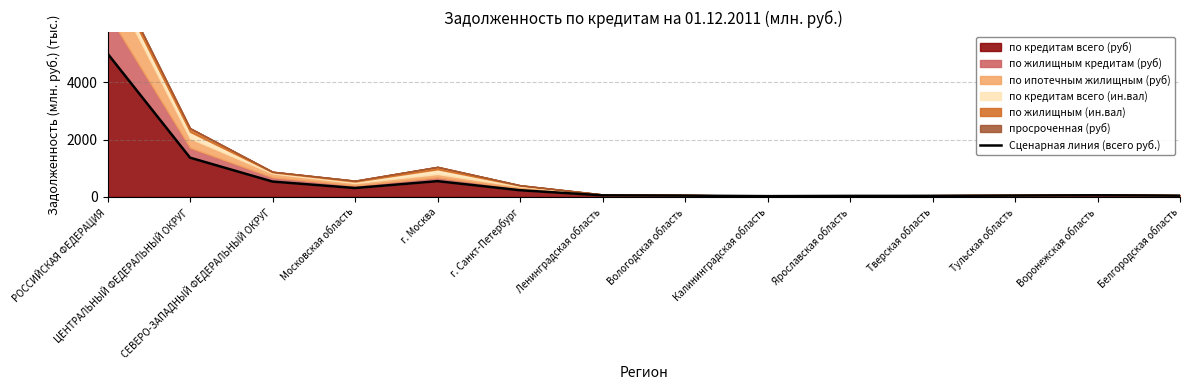

What is the difference between the values at РОССИЙСКАЯ ФЕДЕРАЦИЯ and СЕВЕРО-ЗАПАДНЫЙ ФЕДЕРАЛЬНЫЙ ОКРУГ?

4467.4